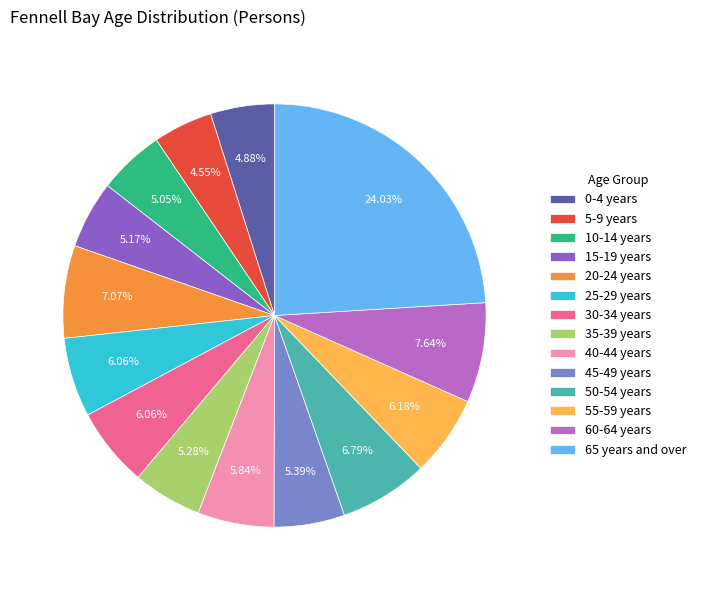

How many slices are in this pie chart?

14